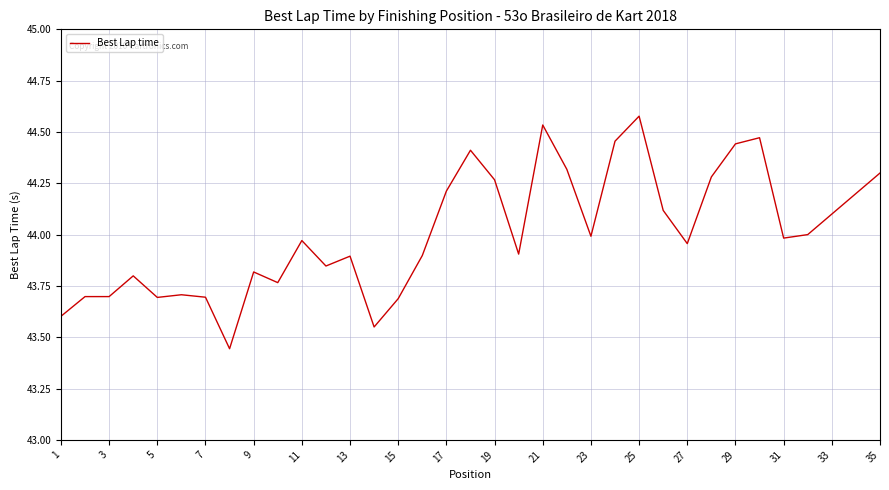

What is the difference between the maximum and minimum values?

1.1